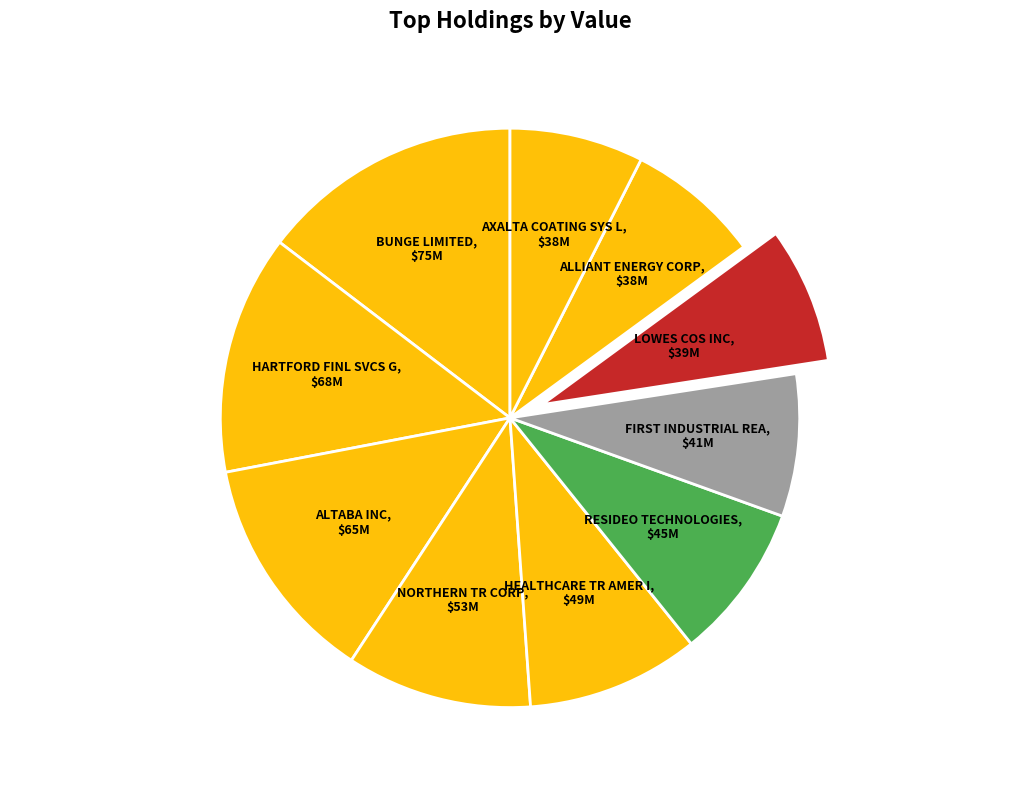

Count the number of slices in the pie.

10